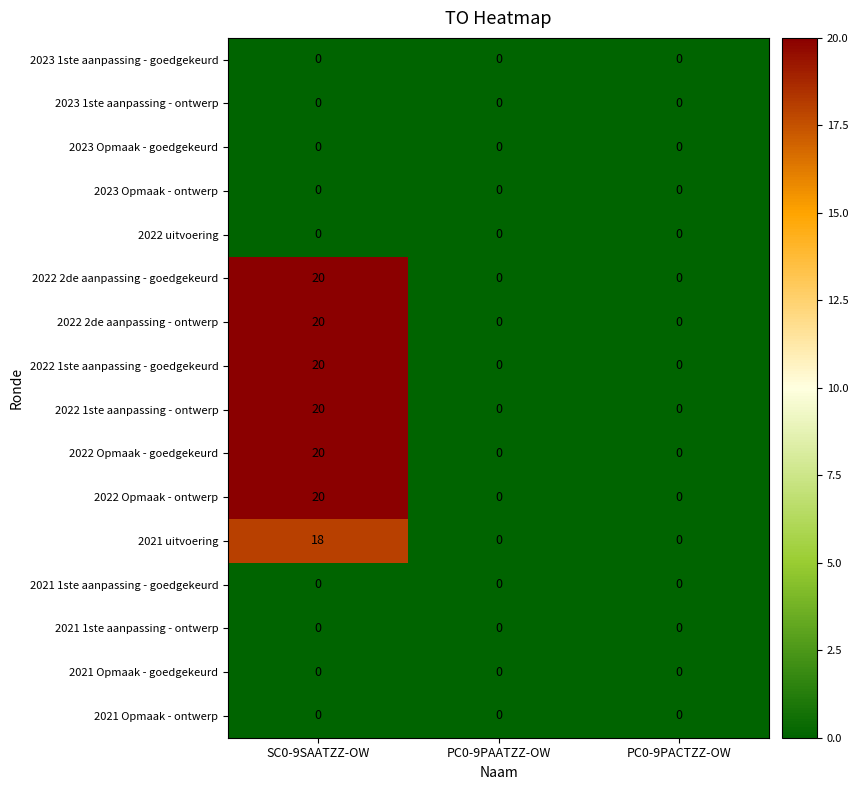

At which category is the sum across all series the highest?

SC0-9SAATZZ-OW